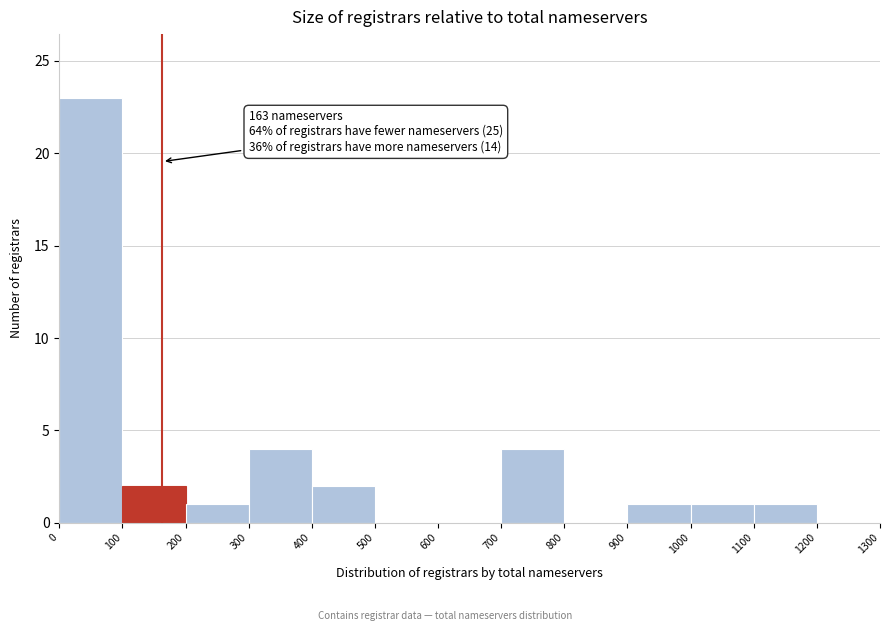

Which range on the x-axis has the tallest bar?

0 to 100